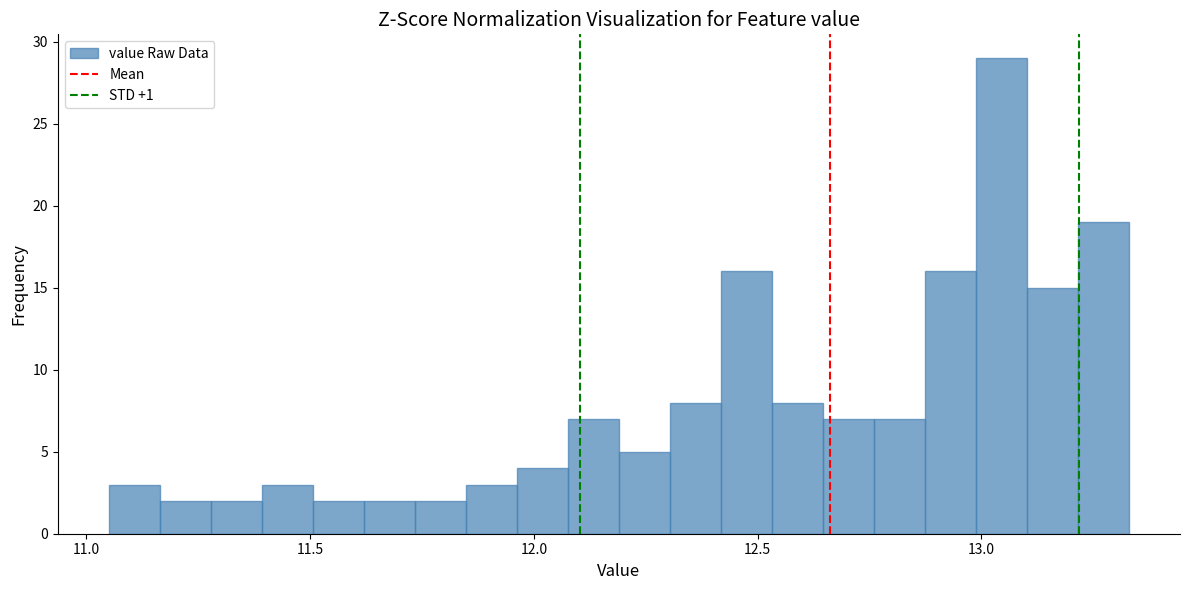

Read against the x-axis, roughly where is the centre of the tallest bar?

13.05